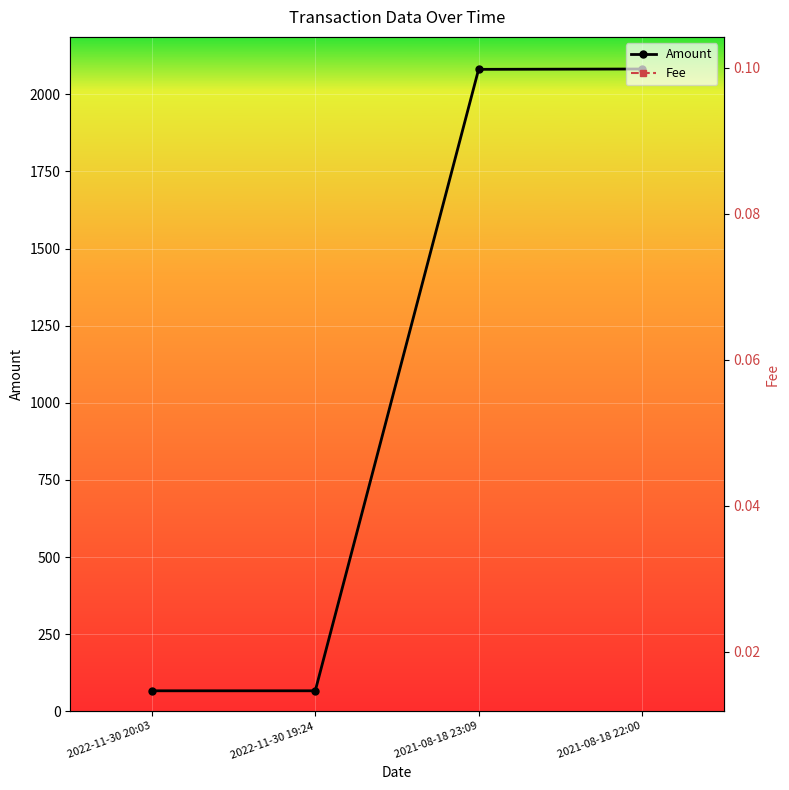

Reading left to right, what are all the values shown in this chart?

Amount: 66.7	66.7	2081.1	2082.2
Fee: 0.0	0.1	0.1	0.0